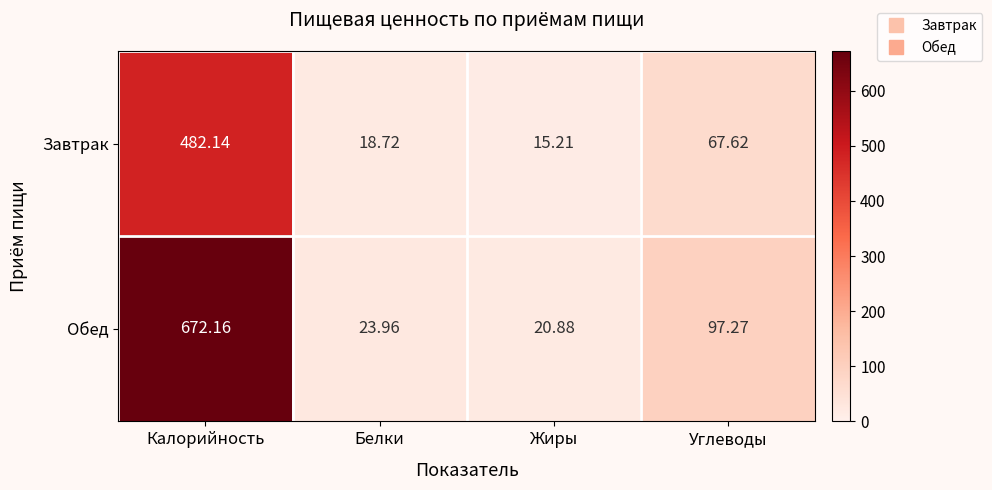

Which series has the largest total across all categories?

Обед